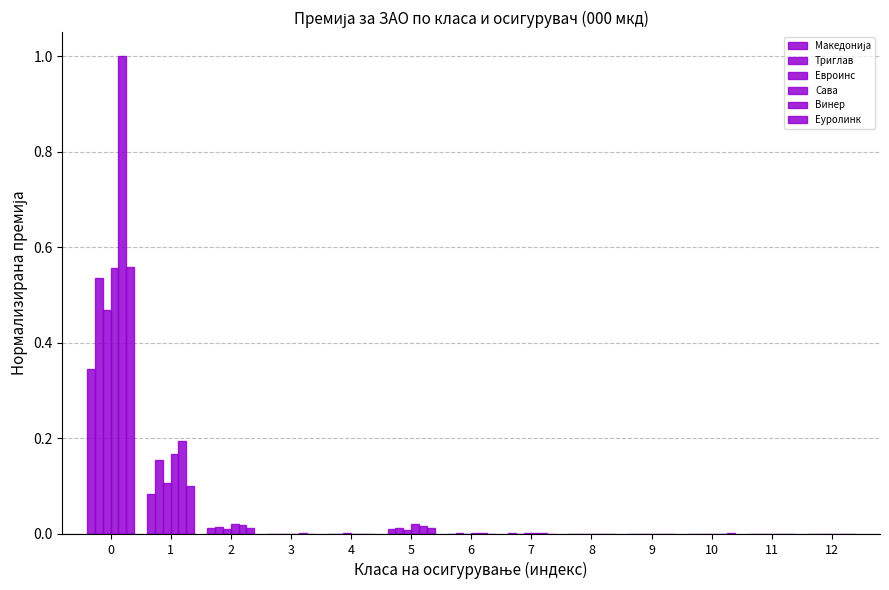

How many groups of bars are there?

13